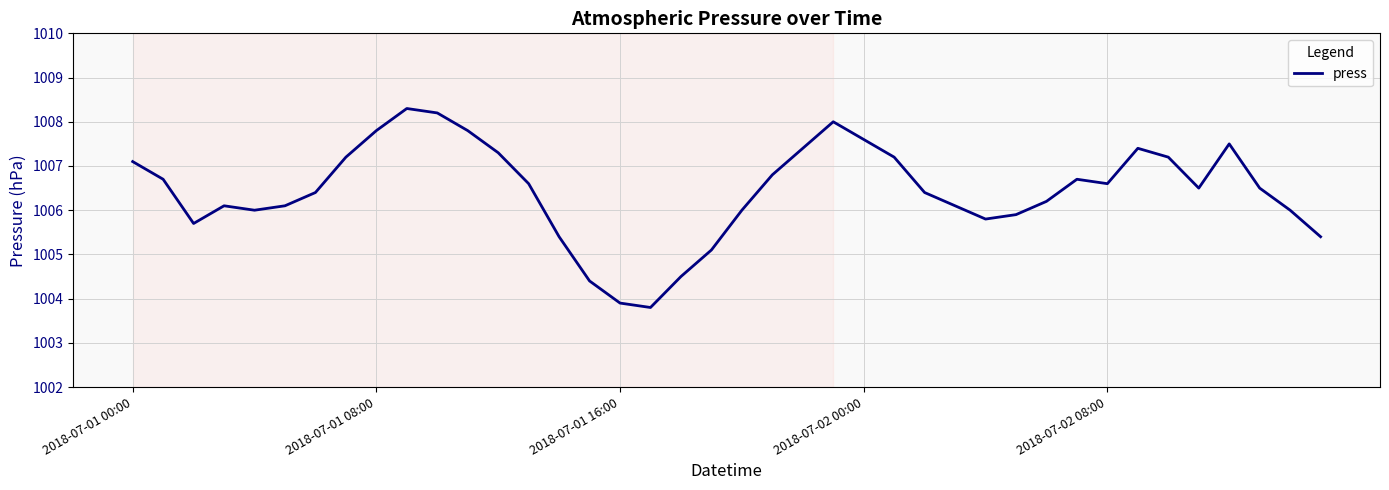

What is the smallest value displayed?

1003.8